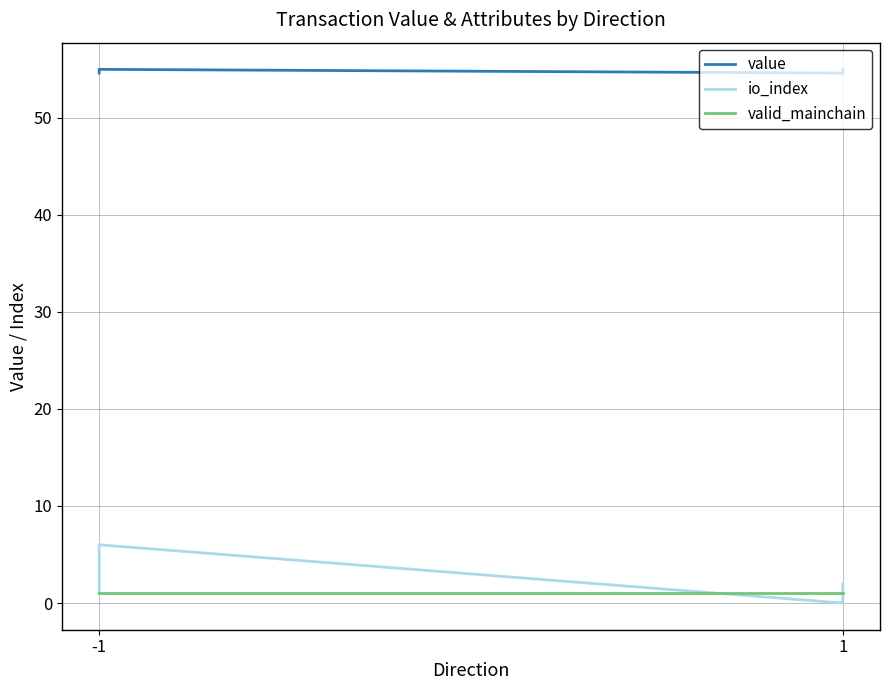

Which series changed the most between -1 and 1?

io_index